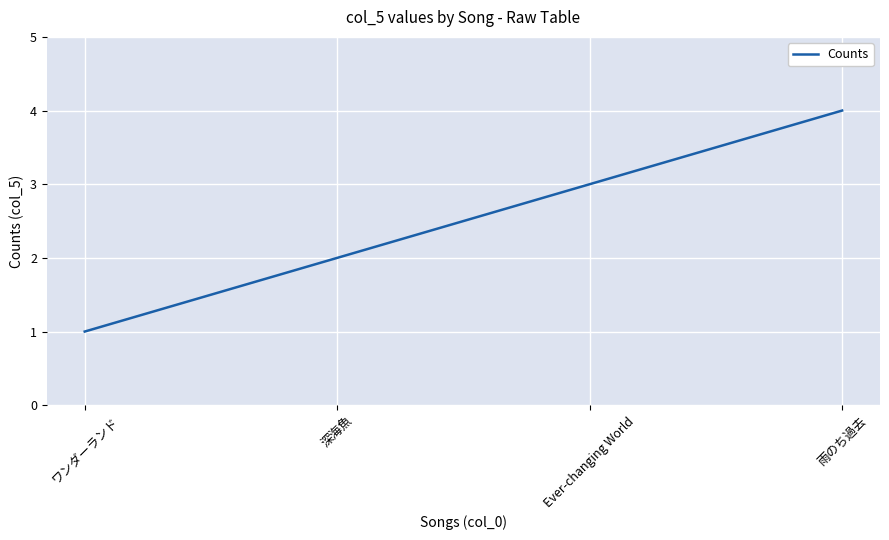

What is the sum of all values?

10